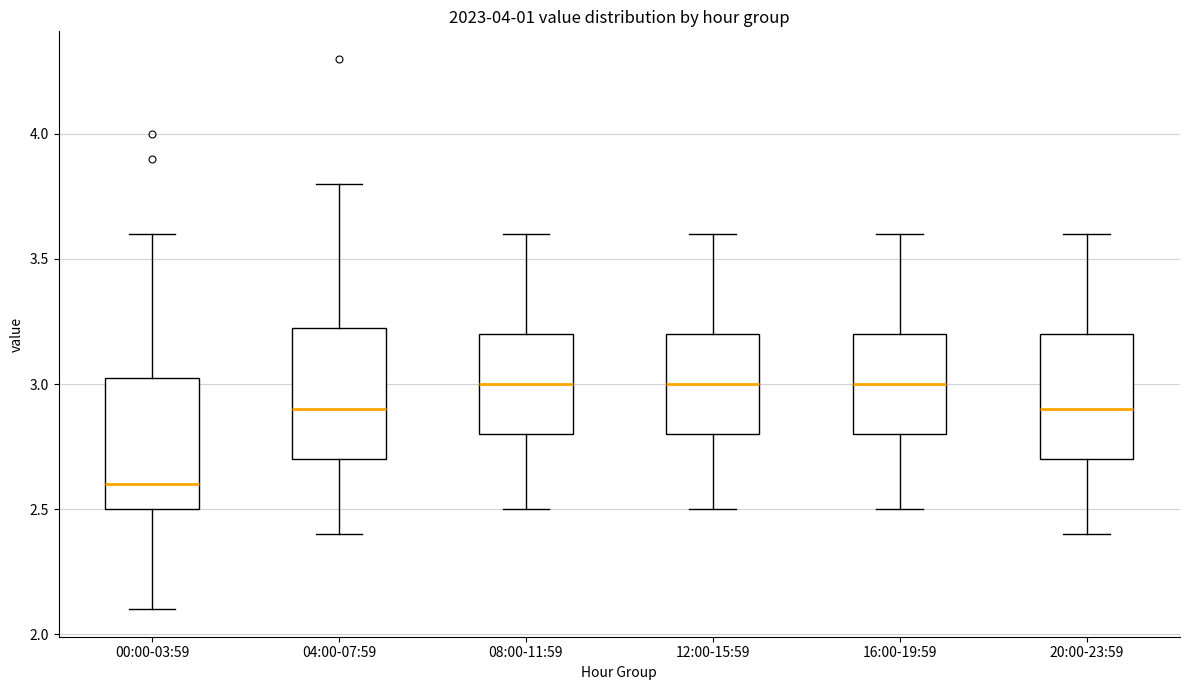

Reading left to right, transcribe this box plot: for each box, give where its median line is, the range the box spans, and where its two whiskers end, as read against the y-axis. The values are not printed on the chart, so give them approximately, as read against the axis.

00:00-03:59: median 2.60, box 2.50 to 3.05, whiskers 2.10 to 3.60
04:00-07:59: median 2.90, box 2.70 to 3.25, whiskers 2.40 to 3.80
08:00-11:59: median 3.00, box 2.80 to 3.20, whiskers 2.50 to 3.60
12:00-15:59: median 3.00, box 2.80 to 3.20, whiskers 2.50 to 3.60
16:00-19:59: median 3.00, box 2.80 to 3.20, whiskers 2.50 to 3.60
20:00-23:59: median 2.90, box 2.70 to 3.20, whiskers 2.40 to 3.60